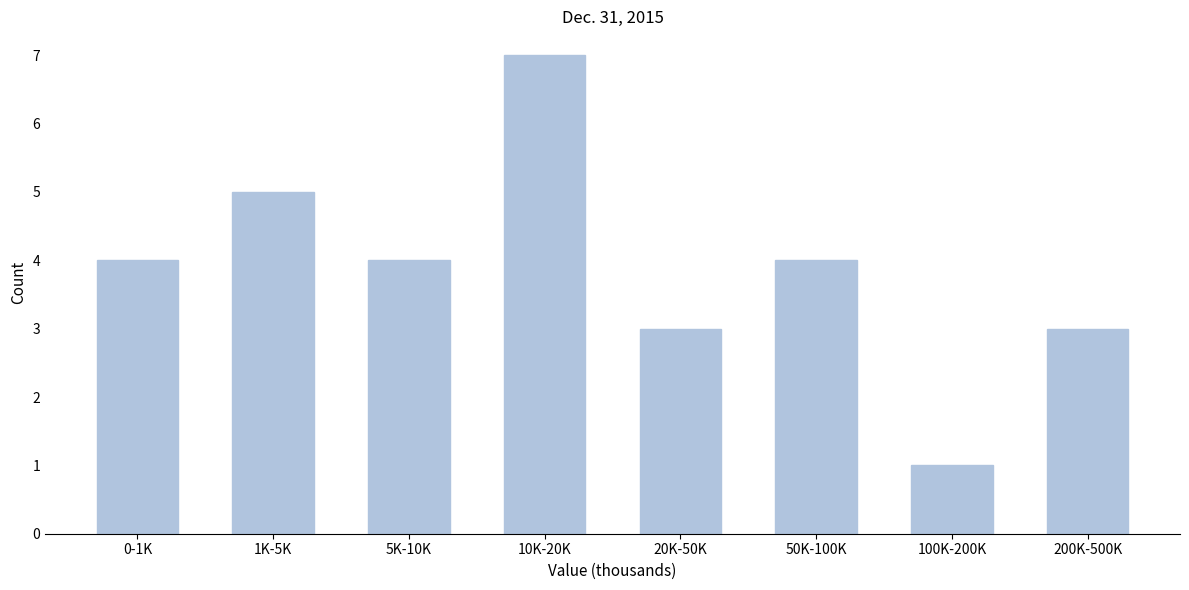

Reading left to right, list all the values displayed in this chart.

4	5	4	7	3	4	1	3